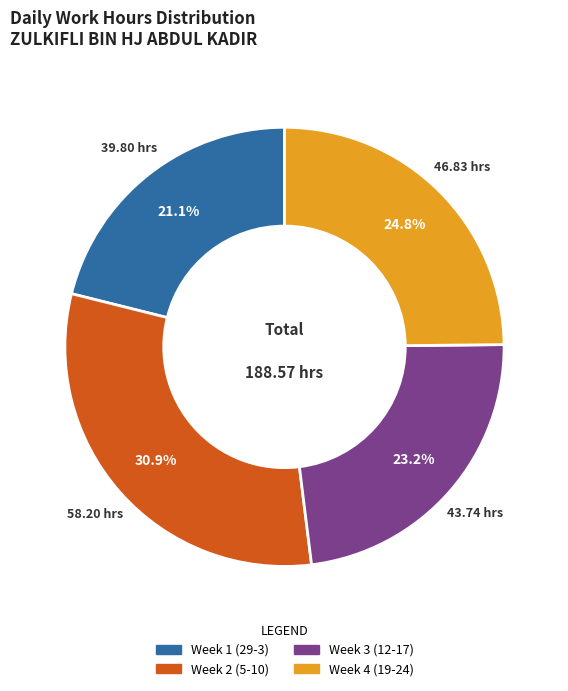

Count the number of slices in the pie.

4